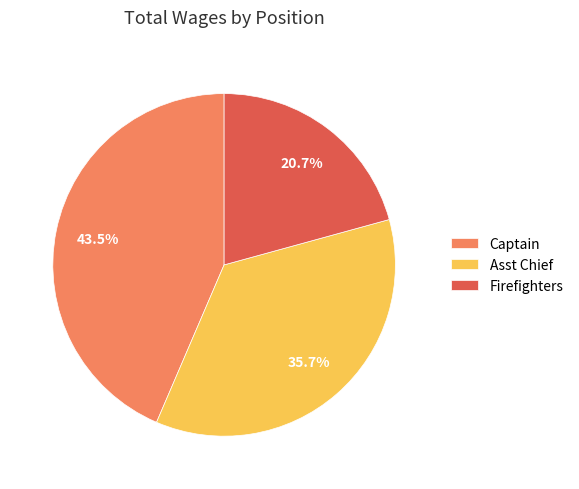

To the nearest percent, what is the difference between the largest and smallest slice percentages?

23%